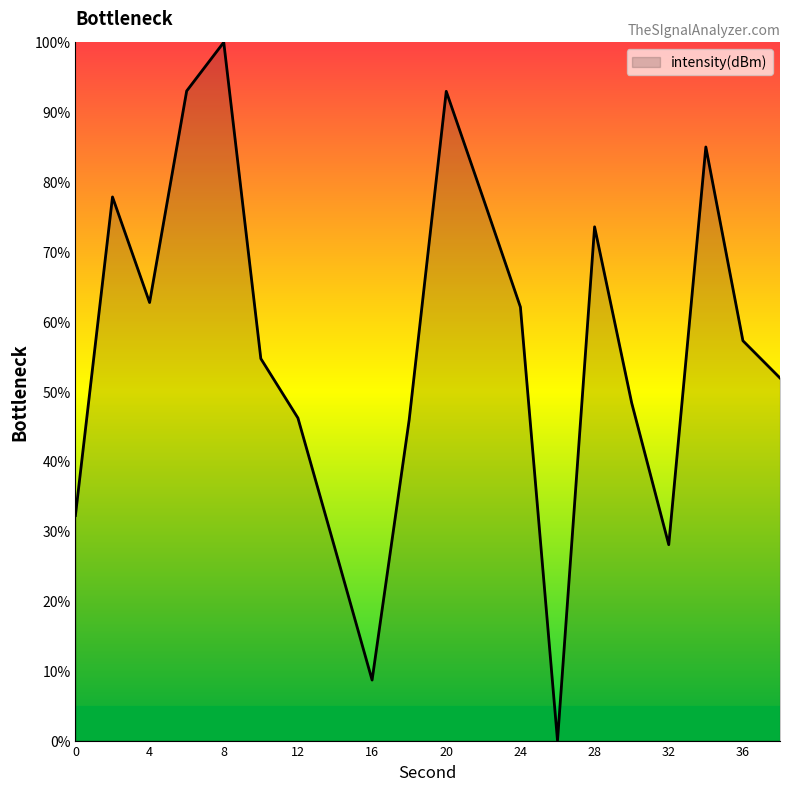

How many lines are shown in the chart?

1